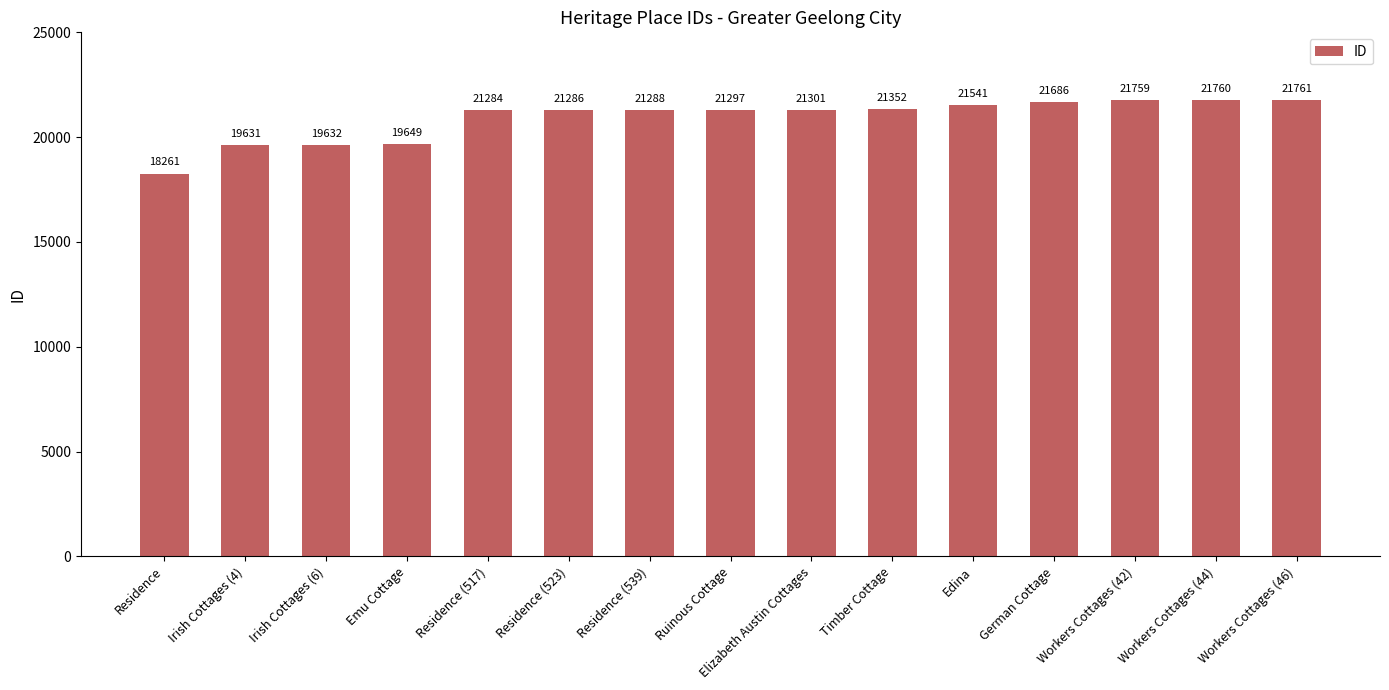

What is the sum of the values at Workers Cottages (46) and Residence?

40022